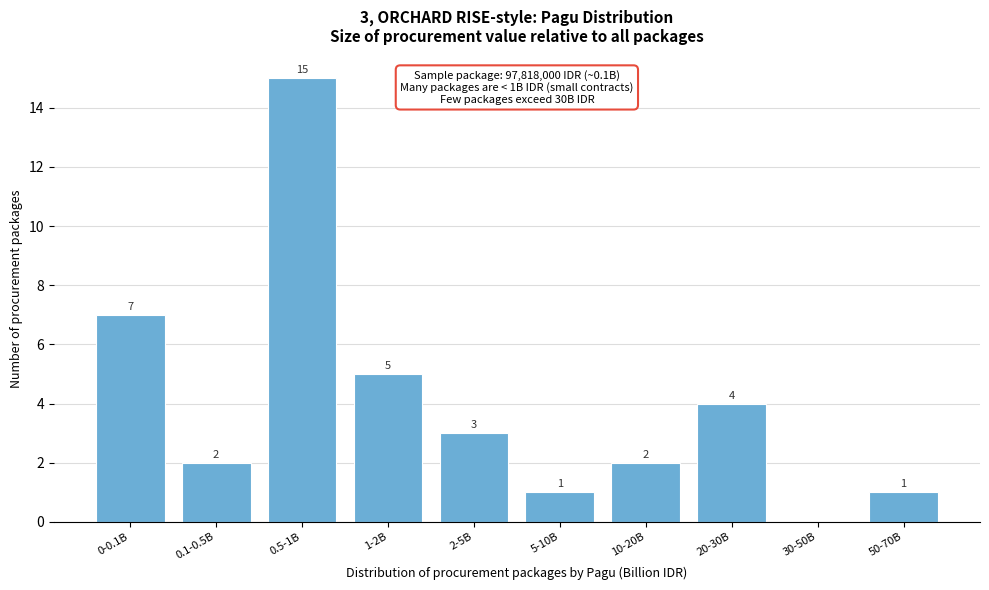

Reading left to right, extract all data points from this chart.

0-0.1B=7	0.1-0.5B=2	0.5-1B=15	1-2B=5	2-5B=3	5-10B=1	10-20B=2	20-30B=4	30-50B=0	50-70B=1